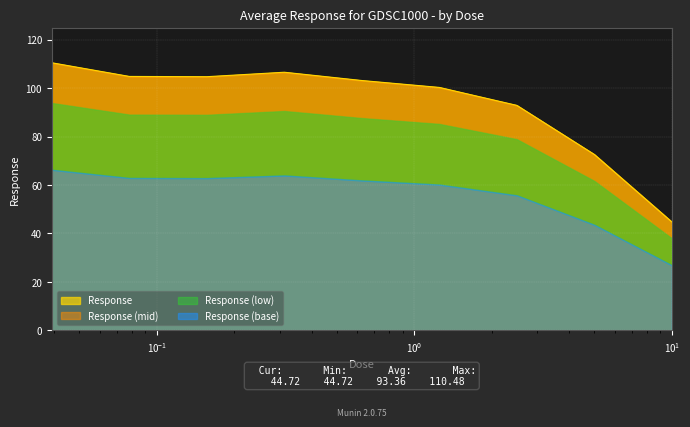

True or false: there are more than 1 points higher than both neighbors.

False